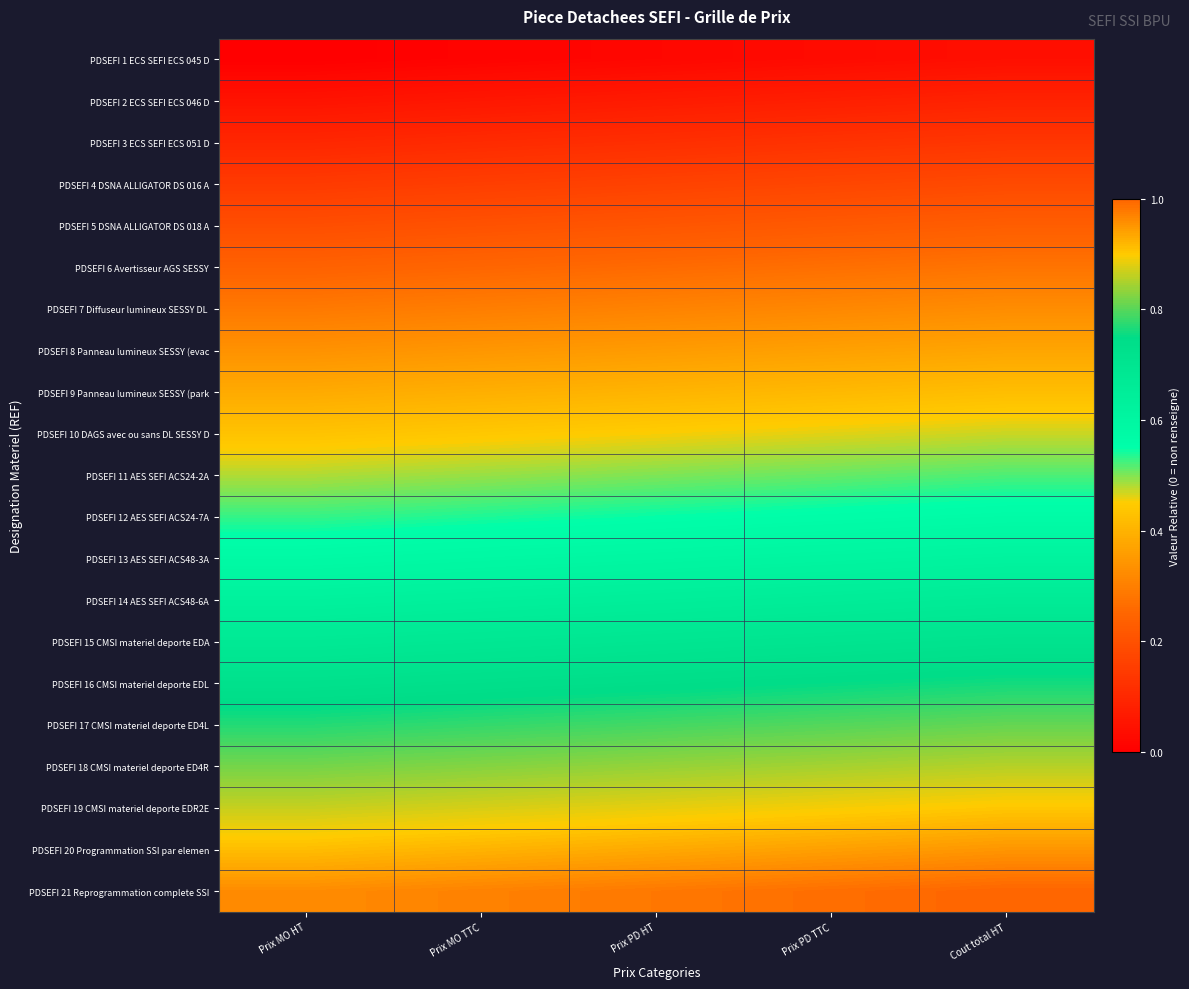

At which category is the sum across all series the highest?

Cout total HT